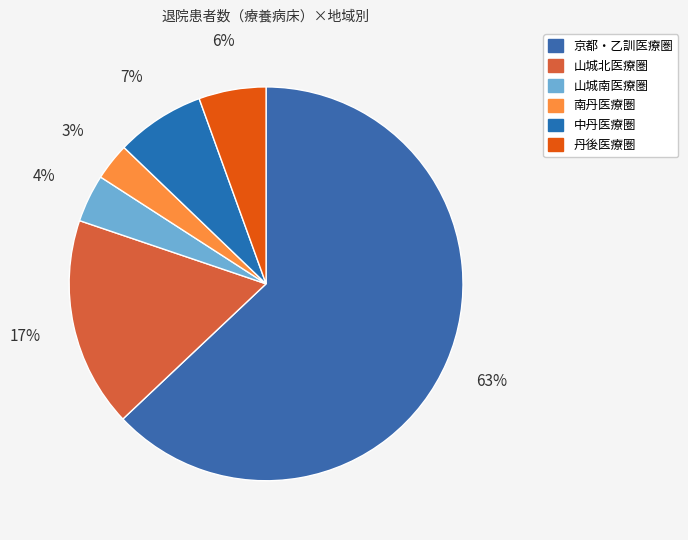

Rank the categories by value from highest to lowest.

京都・乙訓医療圏, 山城北医療圏, 中丹医療圏, 丹後医療圏, 山城南医療圏, 南丹医療圏